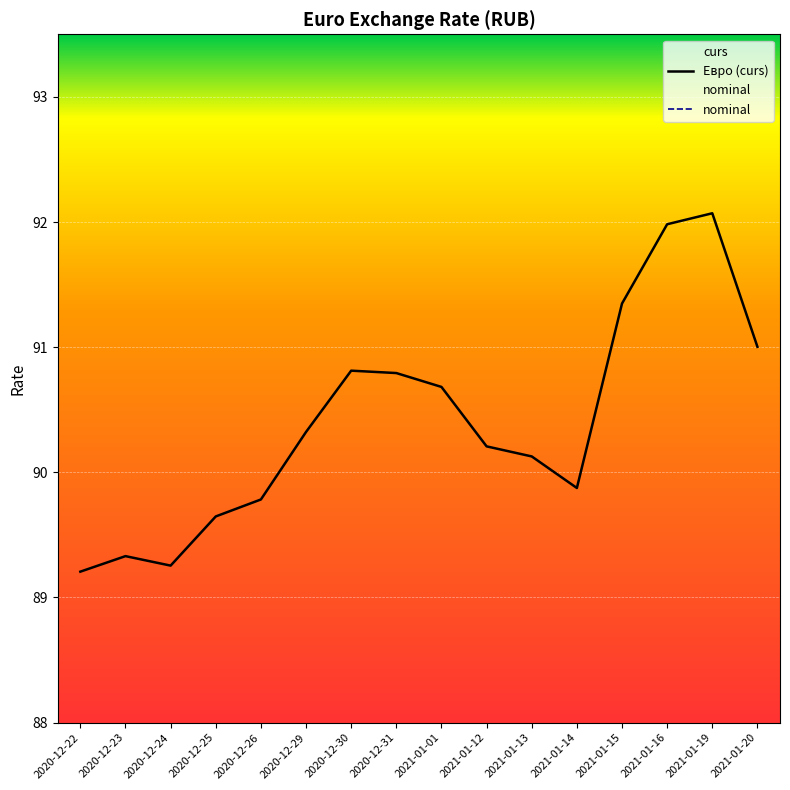

How many data points does each series have?

16